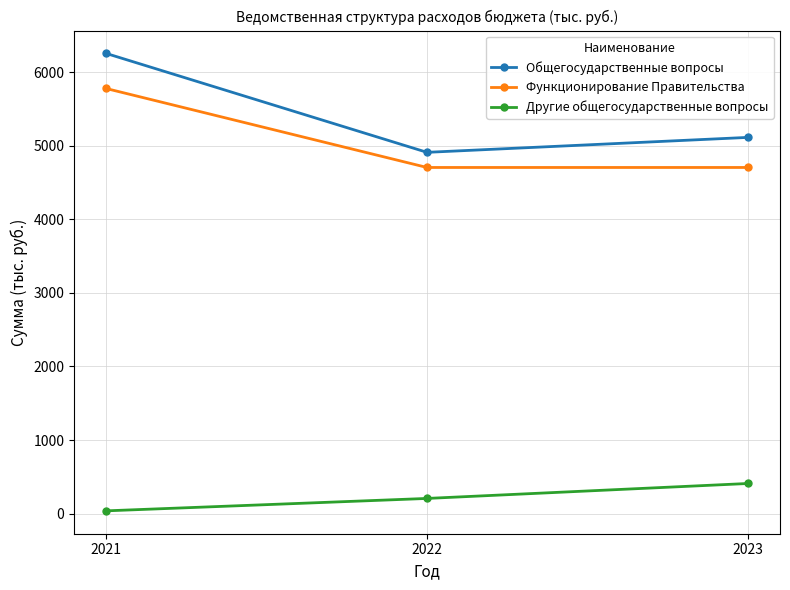

At how many categories does at least one series exceed 1956?

3